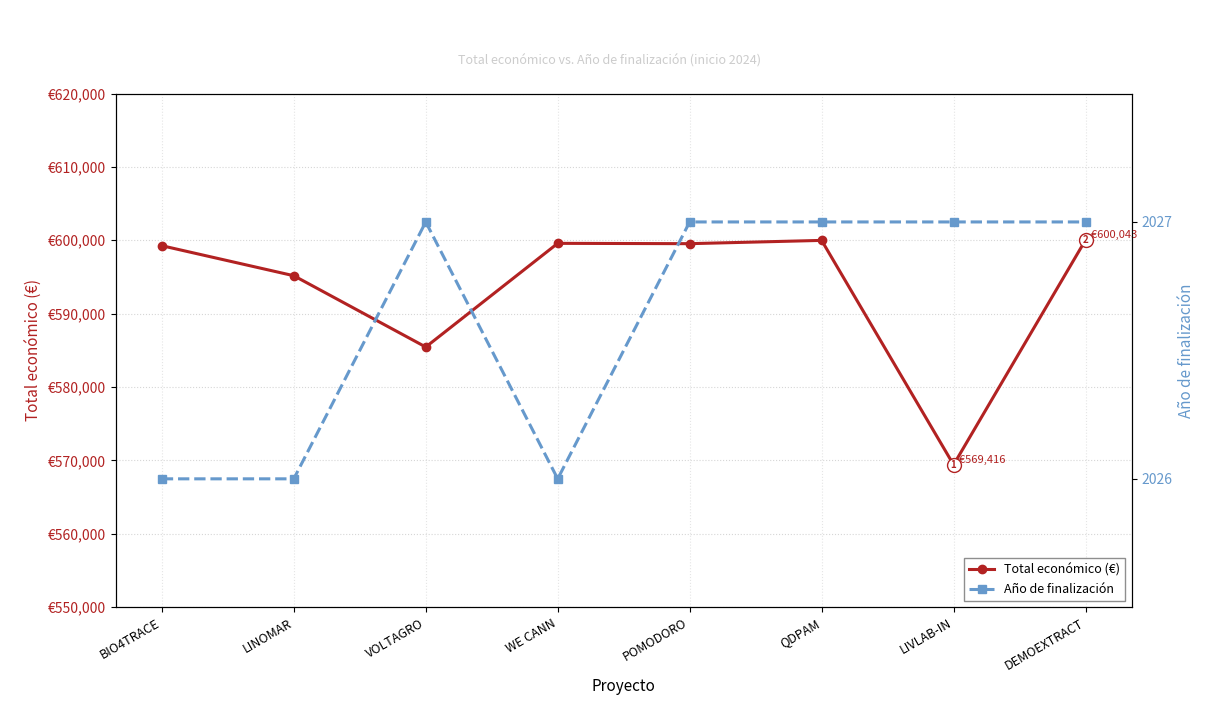

What is the label of the 1st point from the left?

BIO4TRACE